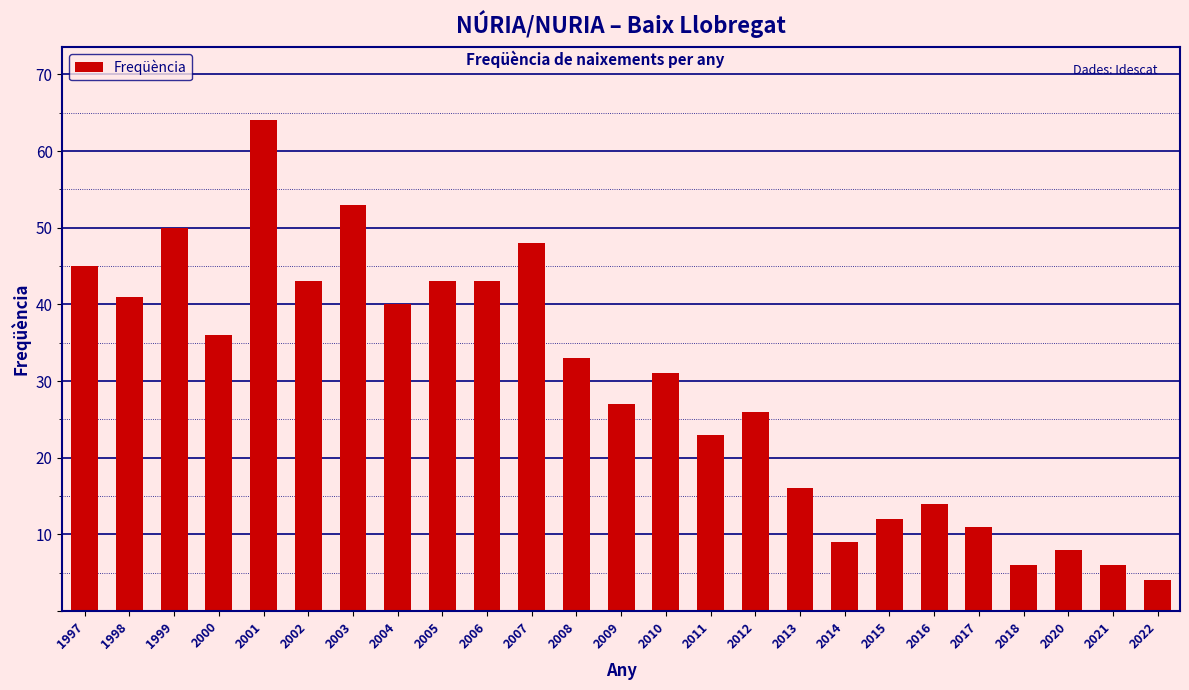

Reading left to right, what are all the values shown in this chart?

1997=45	1998=41	1999=50	2000=36	2001=64	2002=43	2003=53	2004=40	2005=43	2006=43	2007=48	2008=33	2009=27	2010=31	2011=23	2012=26	2013=16	2014=9	2015=12	2016=14	2017=11	2018=6	2020=8	2021=6	2022=4